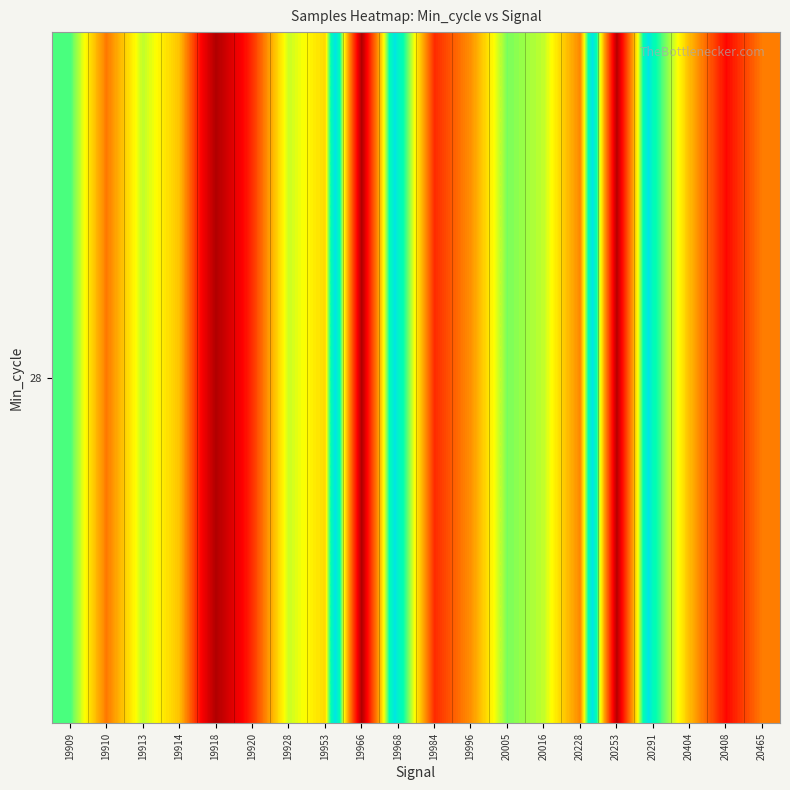

What is the difference between the second highest and minimum values?

19471